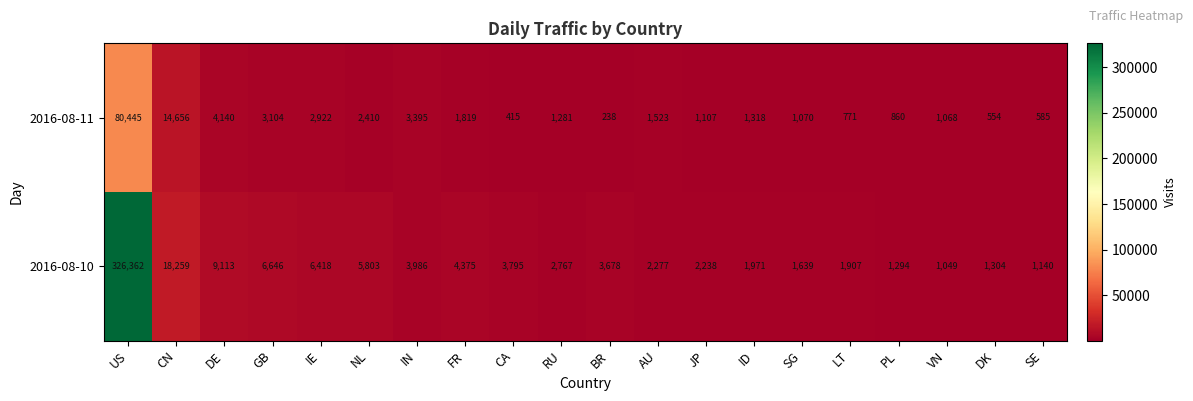

What is the difference between the maximum and minimum values in the 2016-08-11 series?

80207